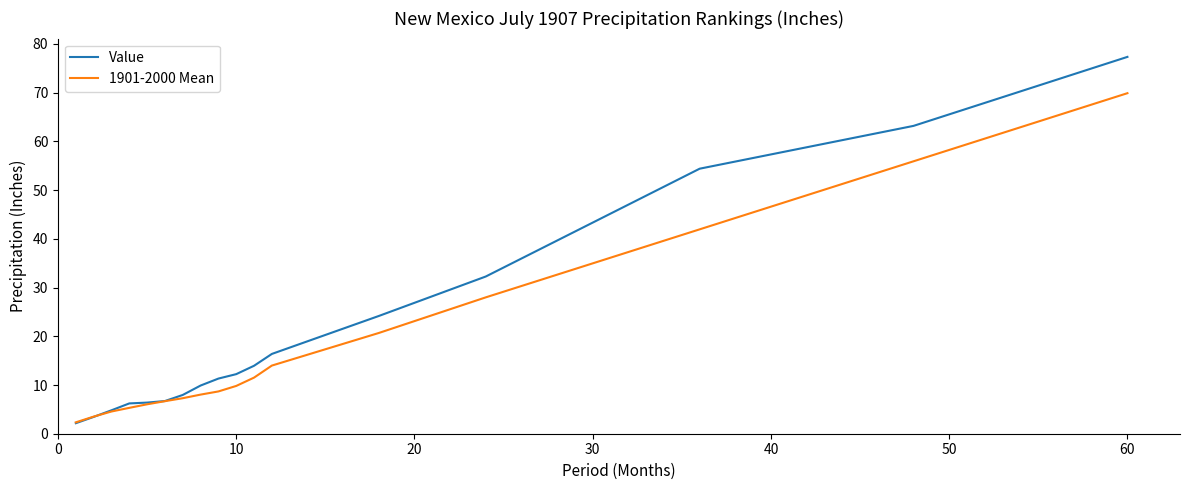

Rank the series by their maximum value, from highest to lowest.

Value, 1901-2000 Mean